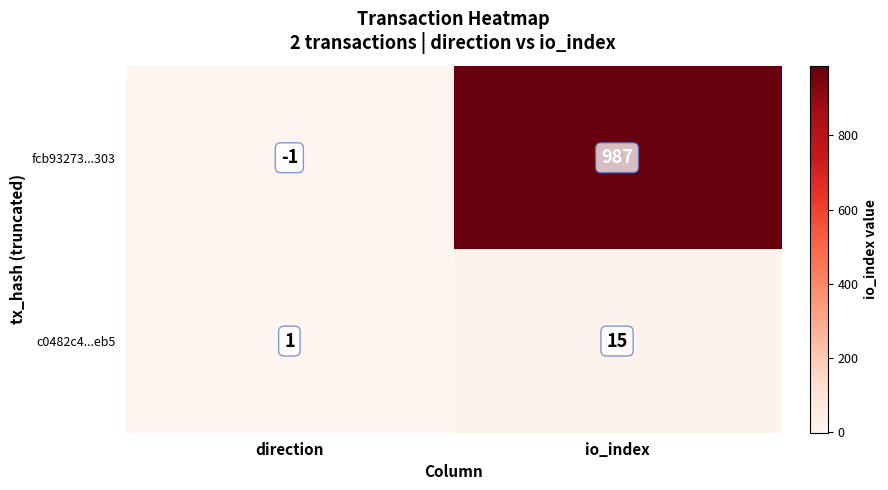

At which label is fcb93273...303 closest to 493?

direction